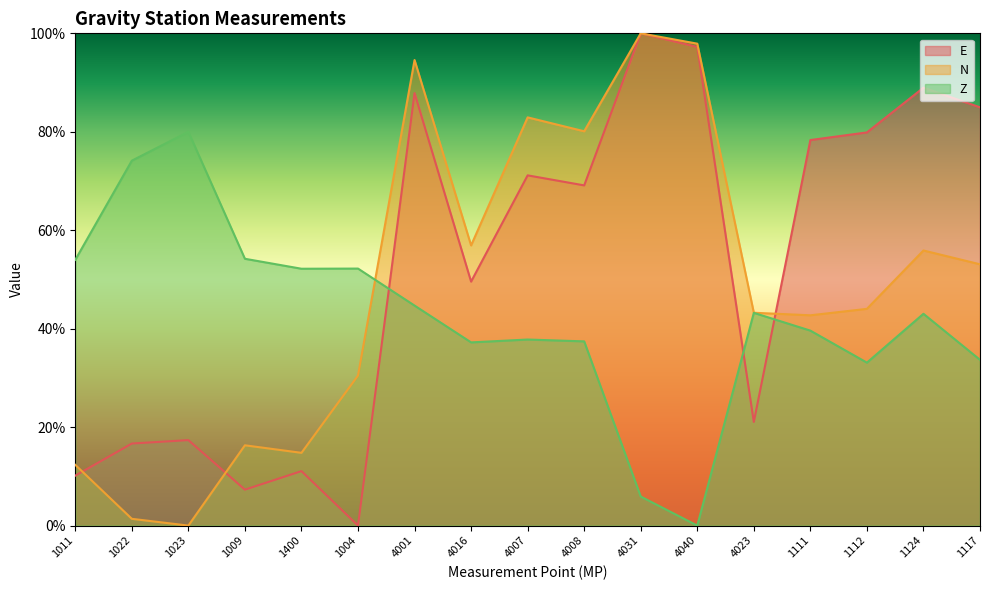

What is the difference between the second highest and second lowest values in the Z series?

0.7